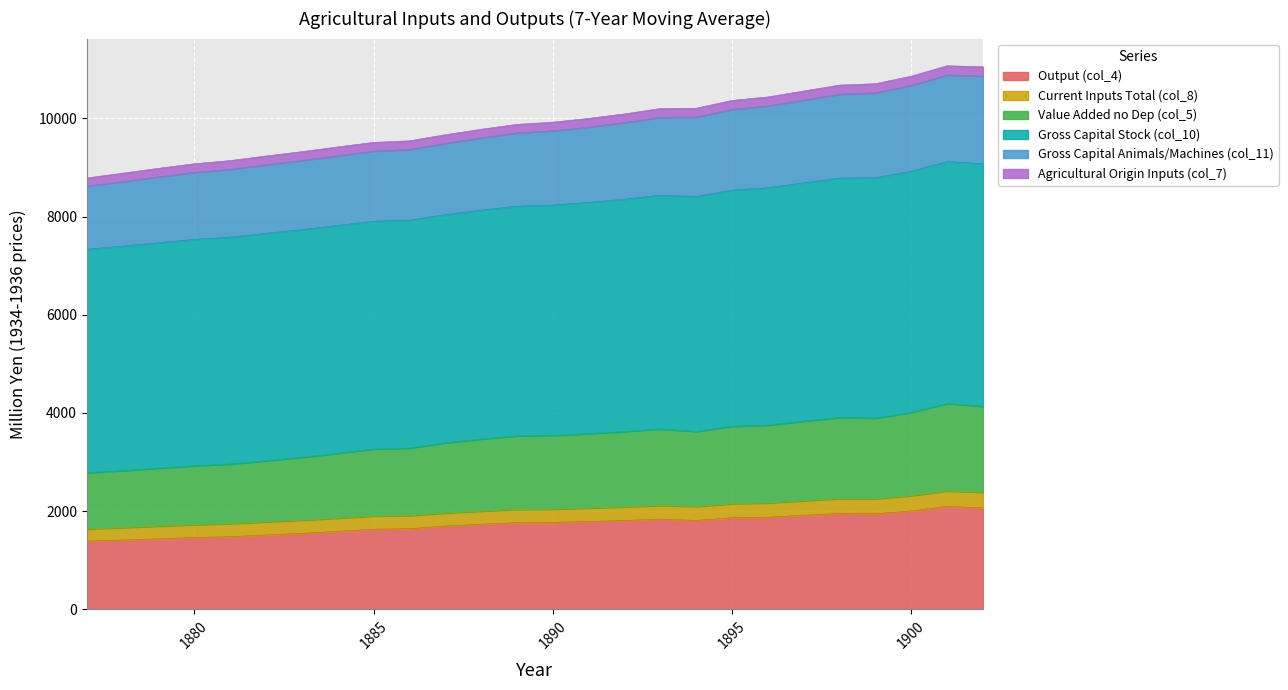

What is the sum of all Output (col_4) values?

45059